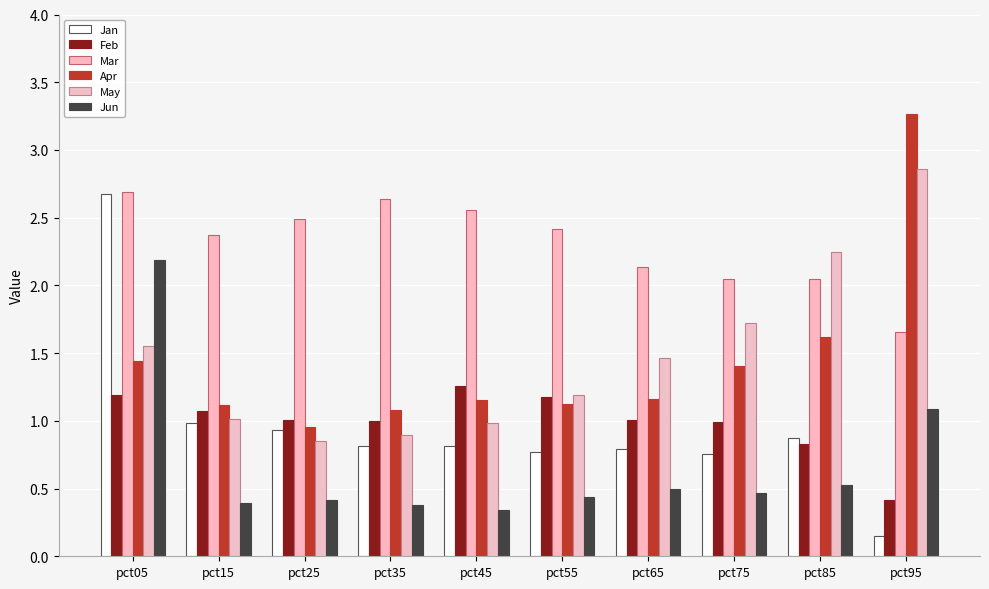

How many values in the Mar series exceed 2?

9